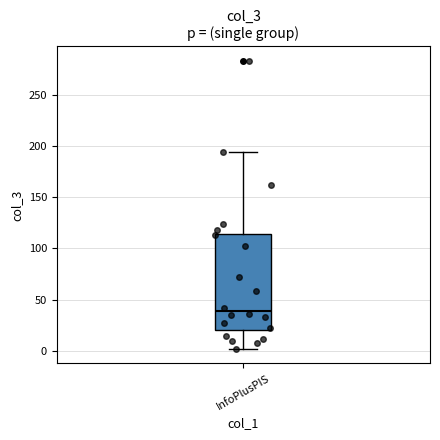

Read this box plot against the y-axis: the position of the median line, the range covered by the box, and the ends of both whiskers. The values are not printed on the chart, so give them approximately, as read against the axis.

median 40, box 20 to 115, whiskers 0 to 195